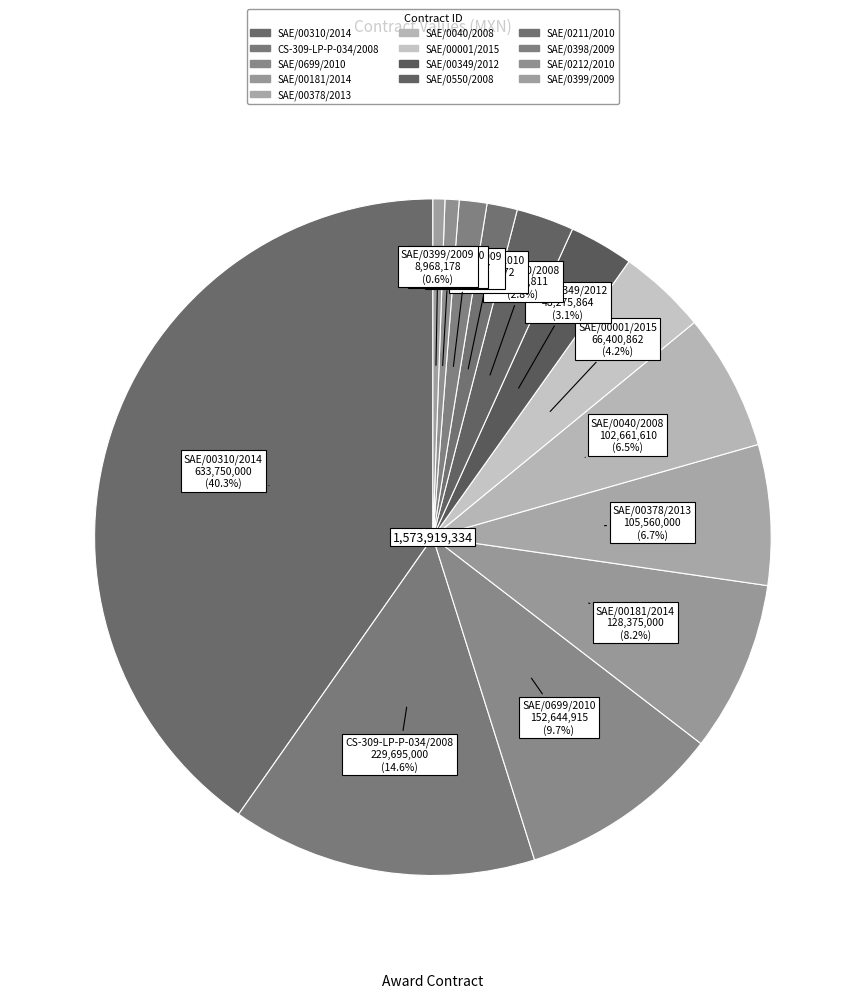

Rank the categories by value from lowest to highest.

SAE/0399/2009, SAE/0212/2010, SAE/0398/2009, SAE/0211/2010, SAE/0550/2008, SAE/00349/2012, SAE/00001/2015, SAE/0040/2008, SAE/00378/2013, SAE/00181/2014, SAE/0699/2010, CS-309-LP-P-034/2008, SAE/00310/2014